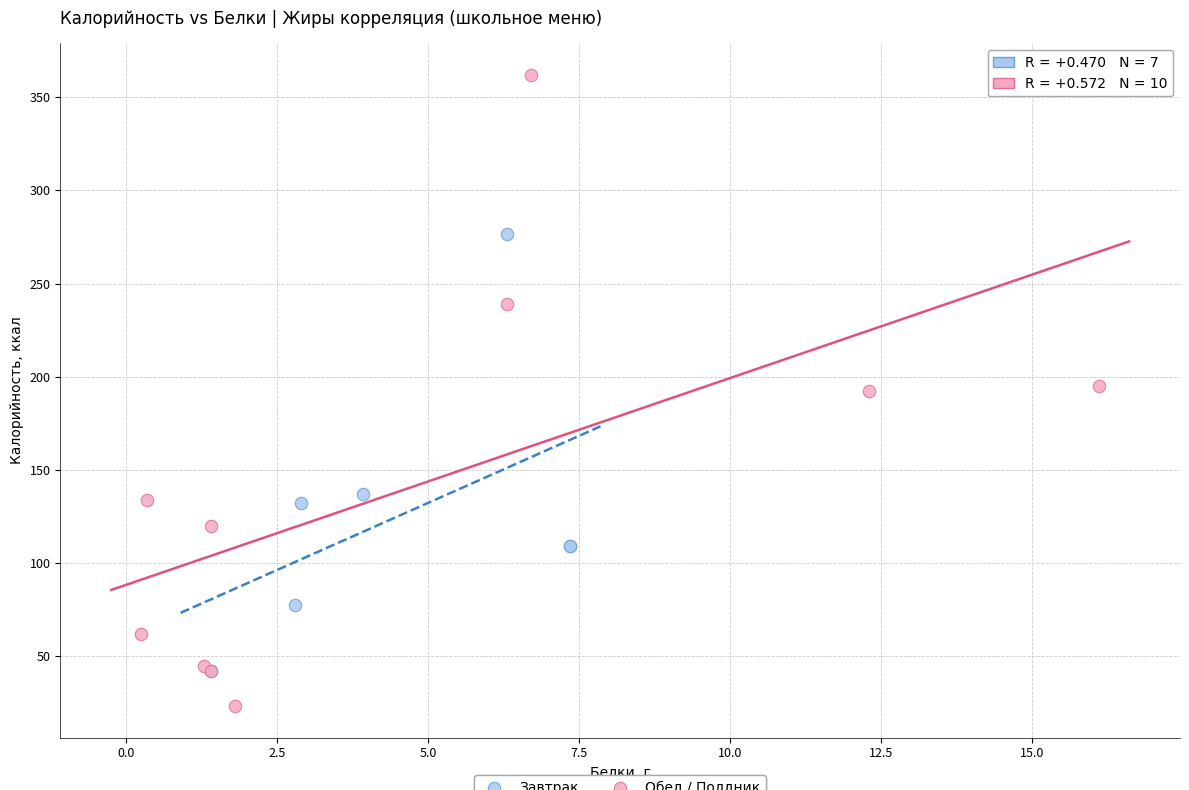

Which series contains the lowest Y value?

Обед / Полдник